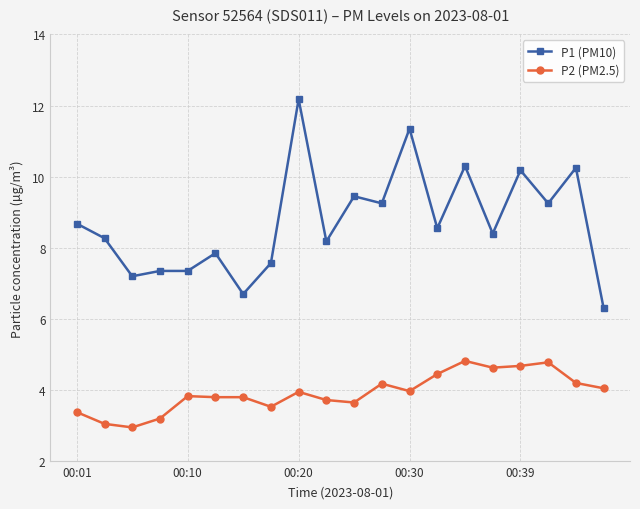

At how many categories does at least one series exceed 5?

20